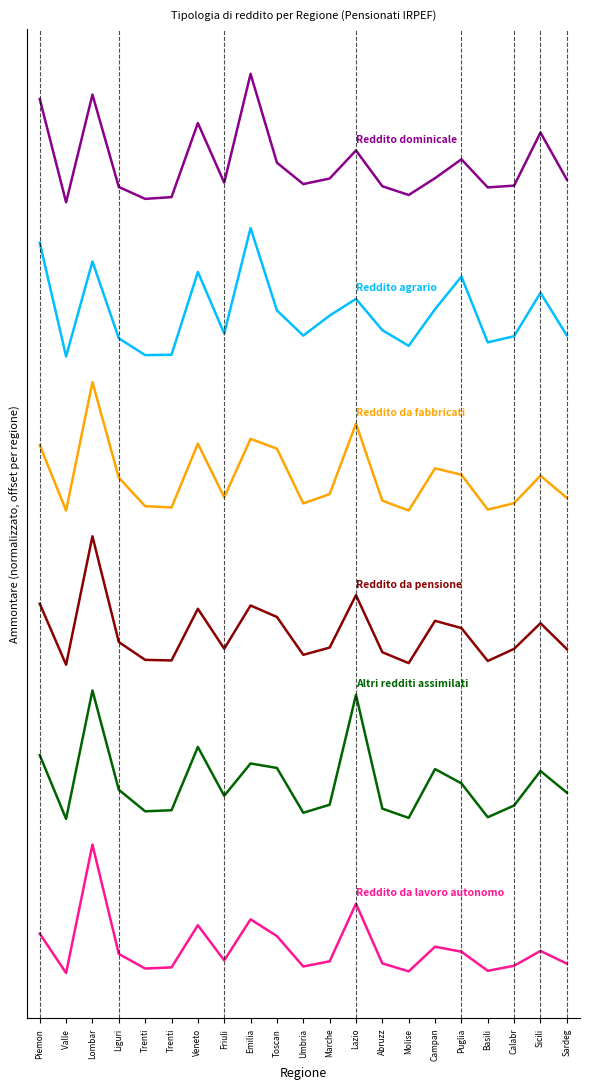

True or false: Reddito da fabbricati (Ammontare) has a value of 3.7 at Sardeg.

True